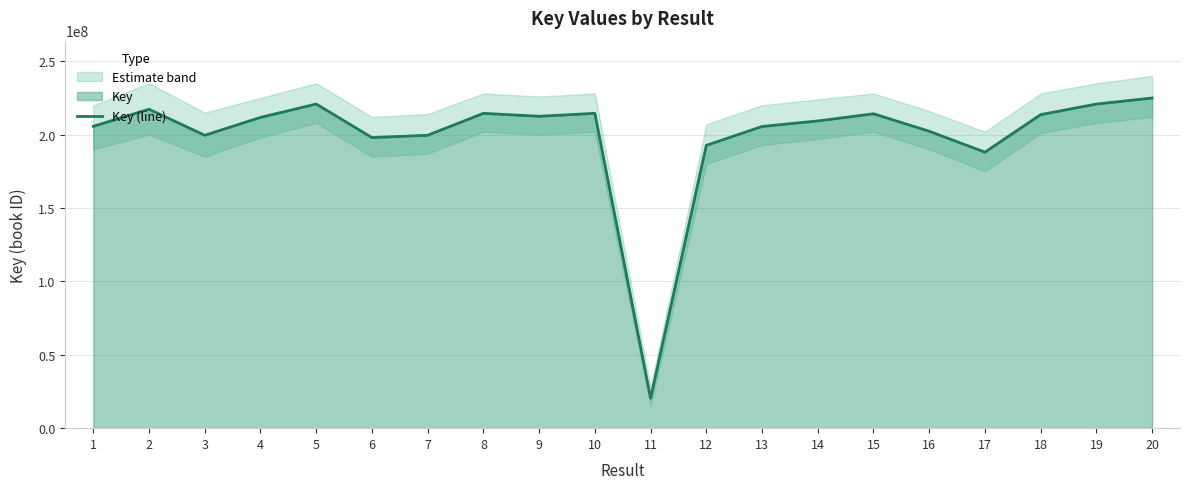

The value at 3 is 130876127. True or false?

False